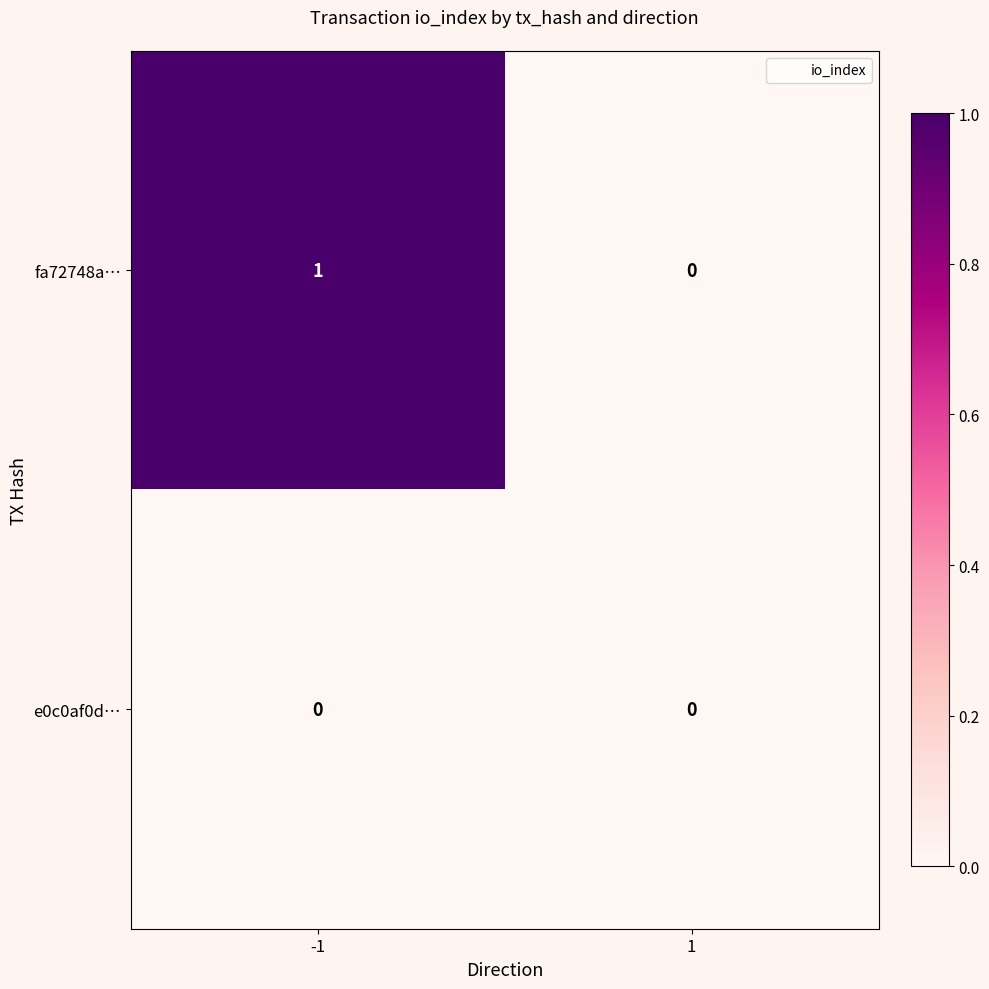

Which series has the largest total across all categories?

fa72748a…